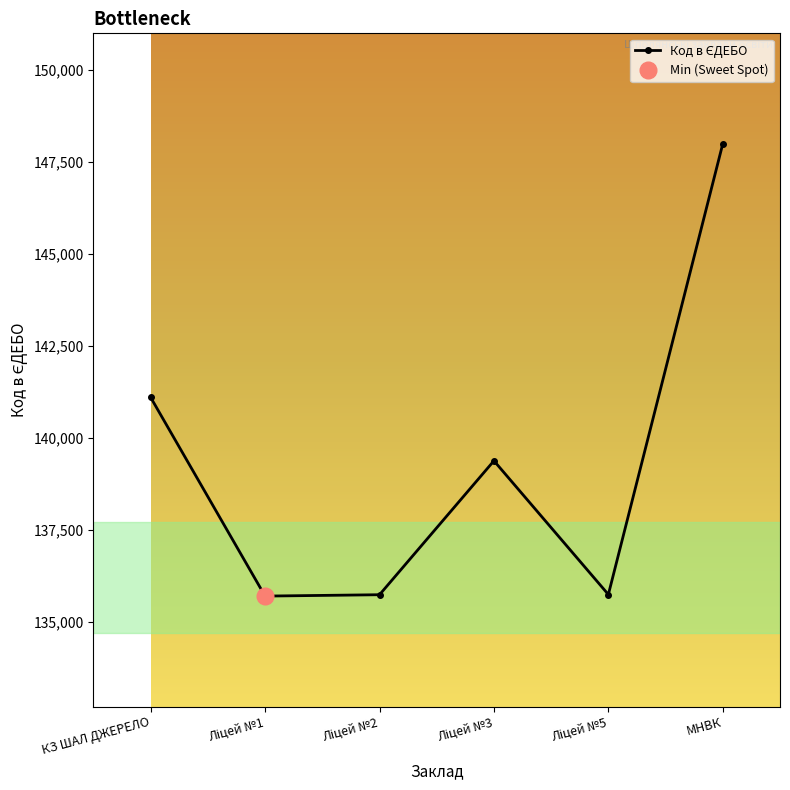

What is the difference between the maximum and minimum values?

12291